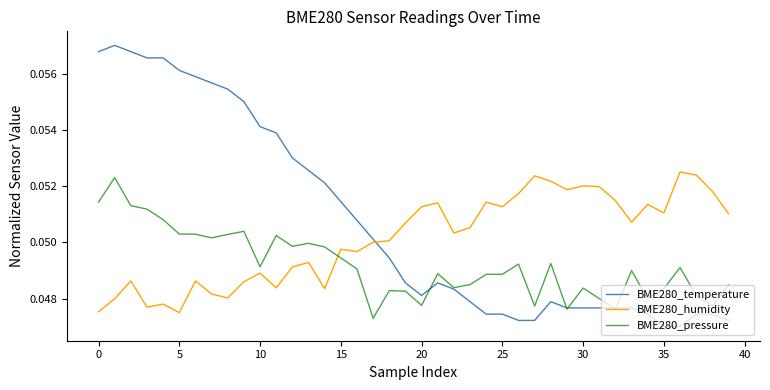

Which series has the largest range (max minus min)?

BME280_temperature